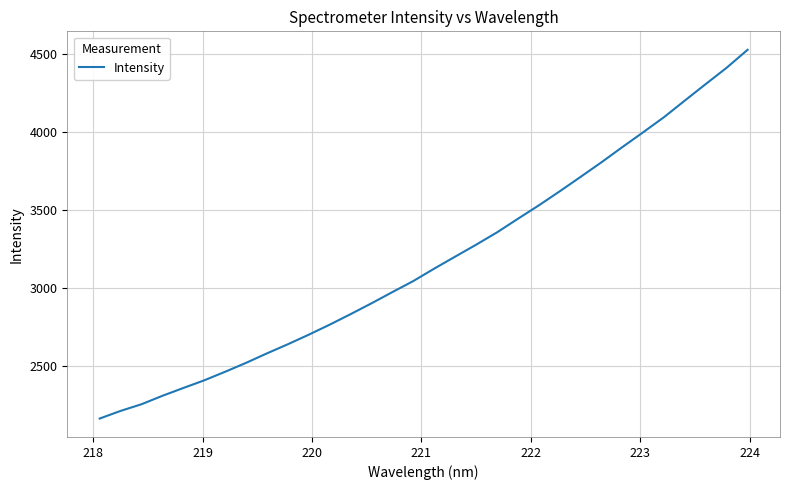

What is the smallest value displayed?

2166.7